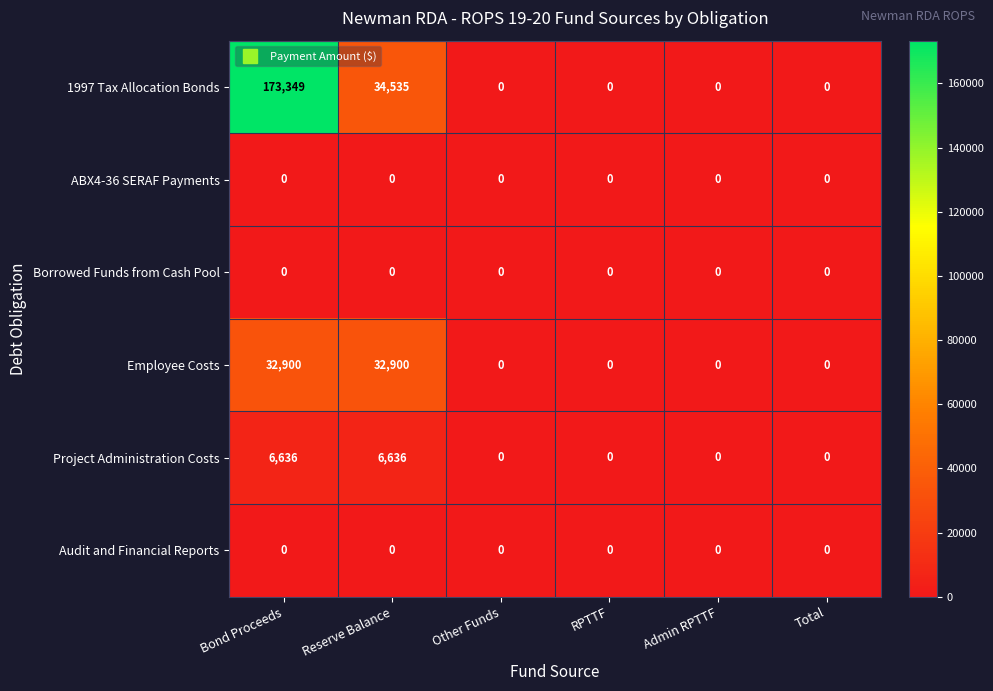

The value of Employee Costs at Admin RPTTF is 12752. True or false?

False